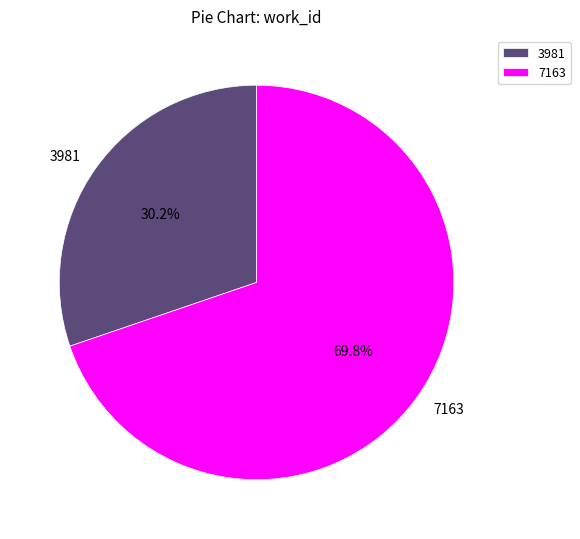

Approximately how many times larger is the value at 3981 compared to 7163?

0.4